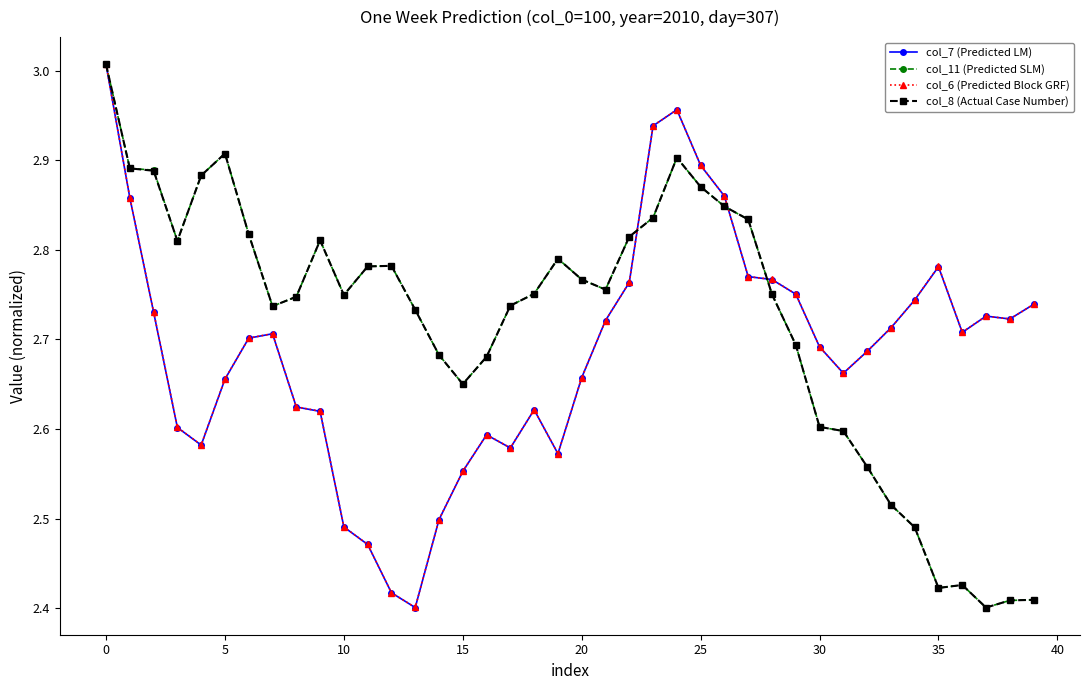

At how many categories does at least one series exceed 2?

40